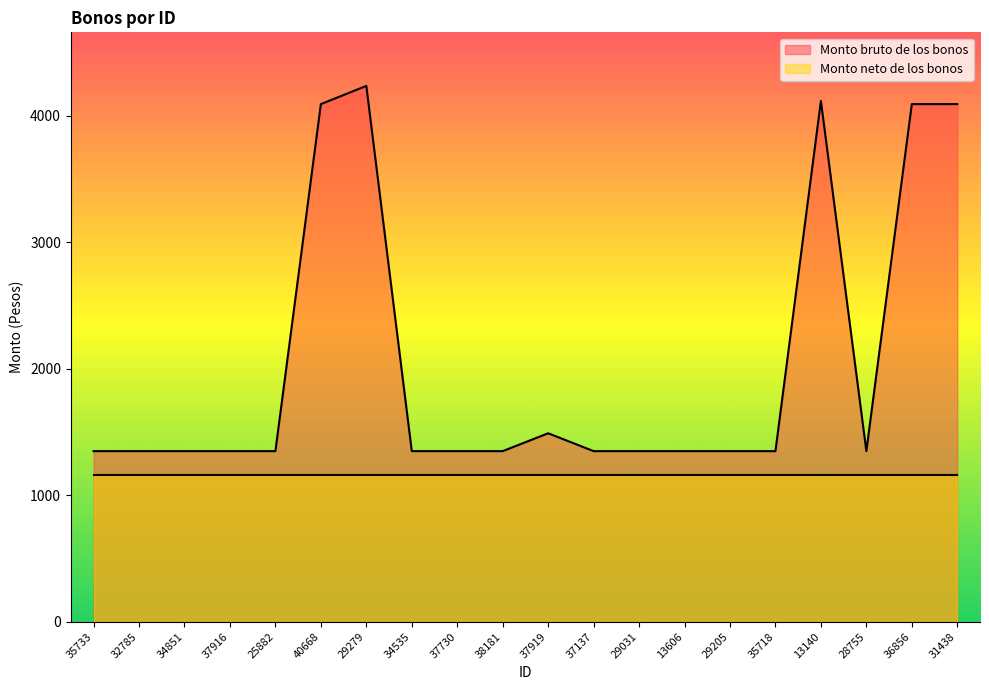

Where is the data nearest to the value 2792?

40668